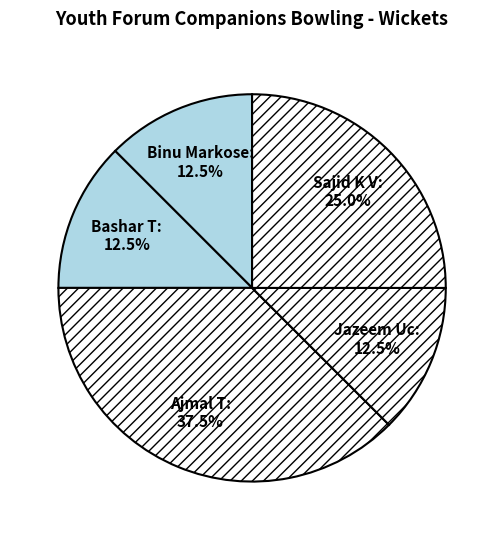

Is there any slice that represents more than half of the pie?

No